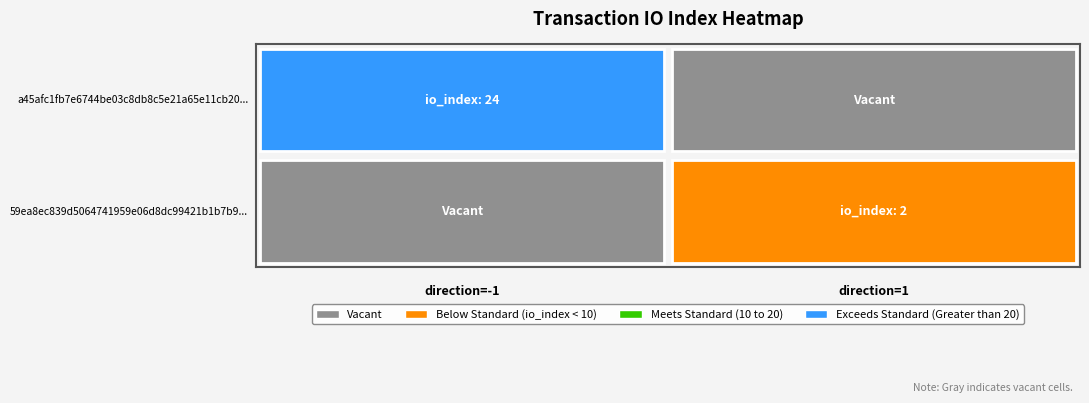

Is the value of a45afc1fb7e6744be03c8db8c5e21a65e11cb20 at direction greater than the value of 59ea8ec839d5064741959e06d8dc99421b1b7b9 at io_index?

No